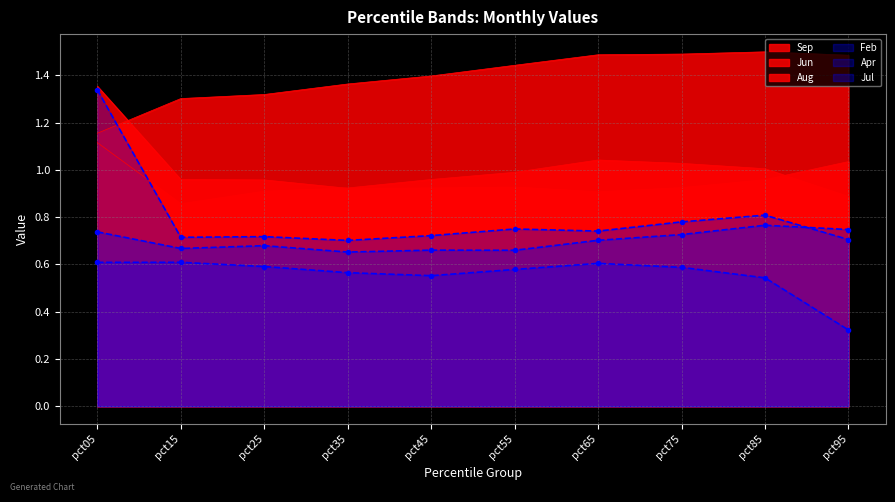

What is the value of the Sep point at the 2nd from the left?

1.3